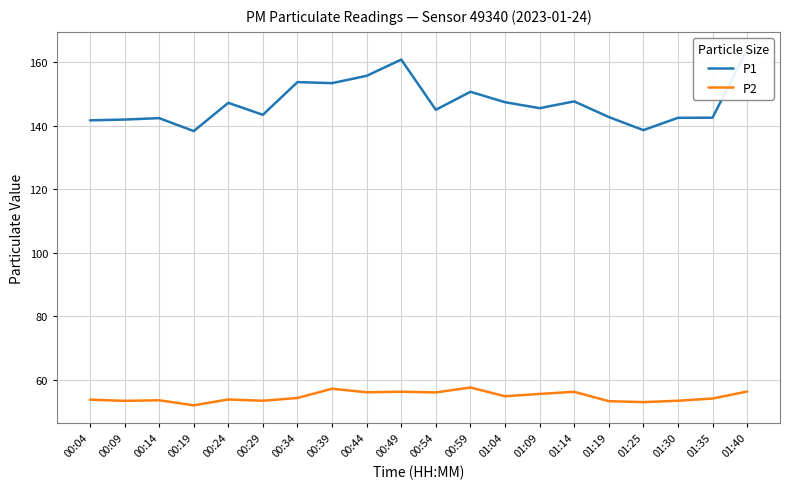

At 00:54, list the series in order from largest to smallest.

P1, P2